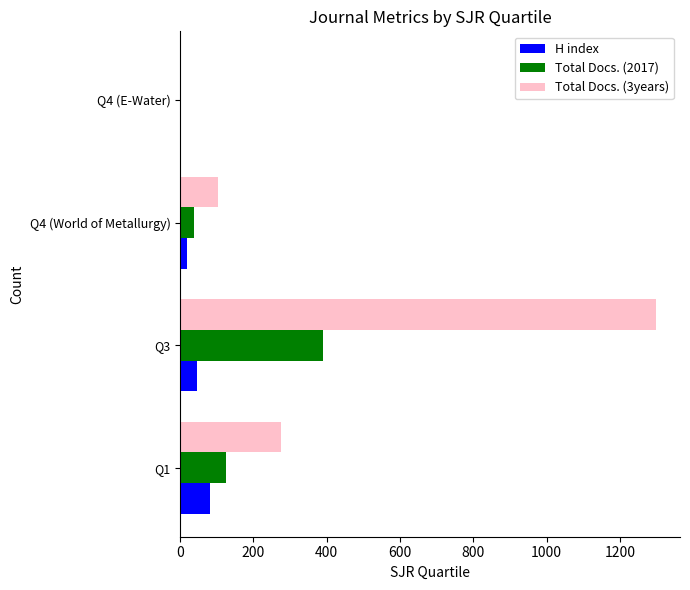

Which series has the largest total across all categories?

Total Docs. (3years)